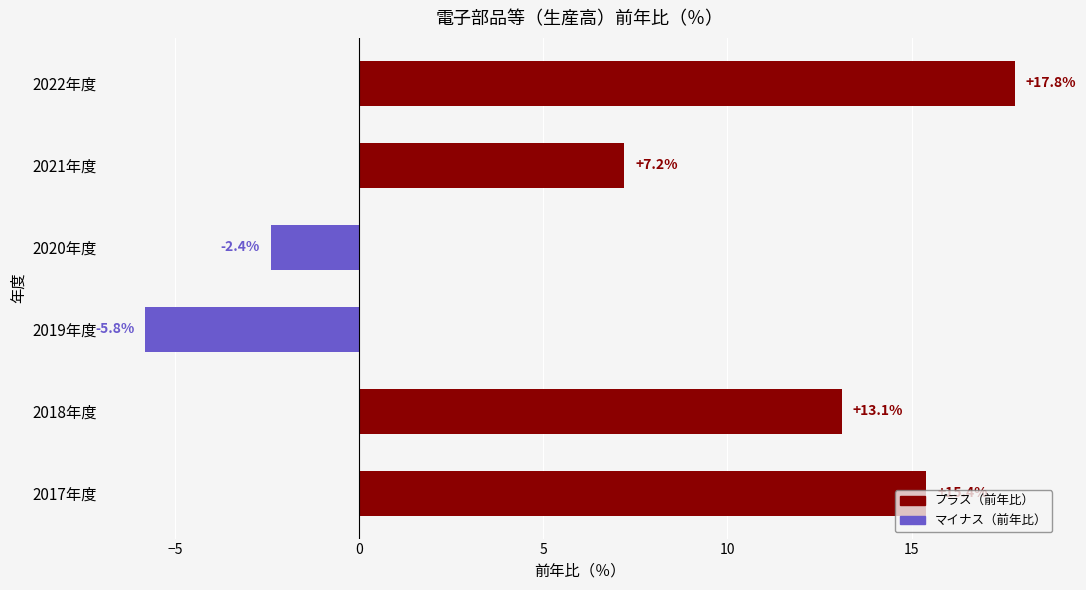

What is the average value?

7.6